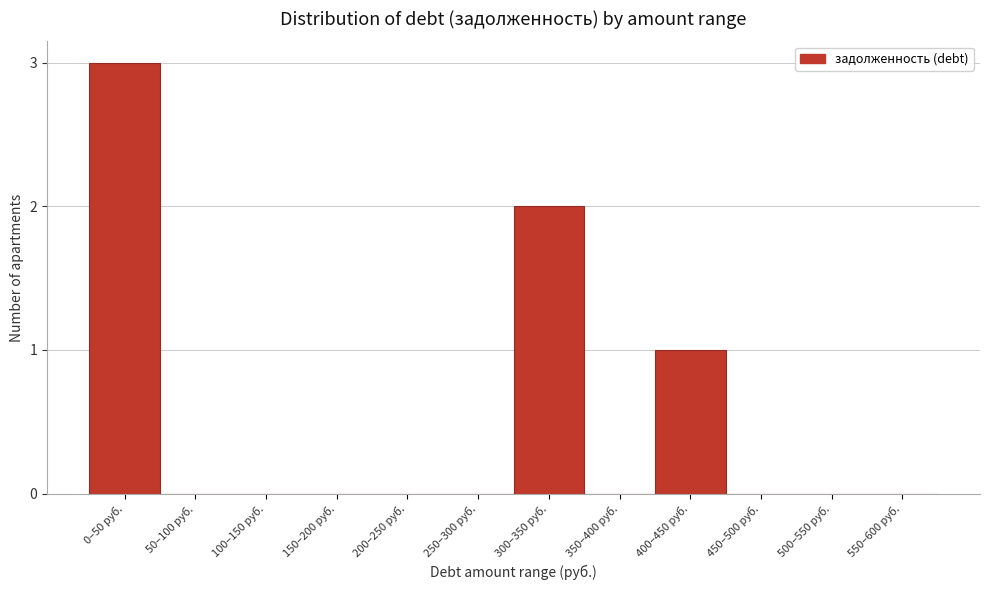

Reading left to right, list all the values displayed in this chart.

0–50 руб.=3	50–100 руб.=0	100–150 руб.=0	150–200 руб.=0	200–250 руб.=0	250–300 руб.=0	300–350 руб.=2	350–400 руб.=0	400–450 руб.=1	450–500 руб.=0	500–550 руб.=0	550–600 руб.=0